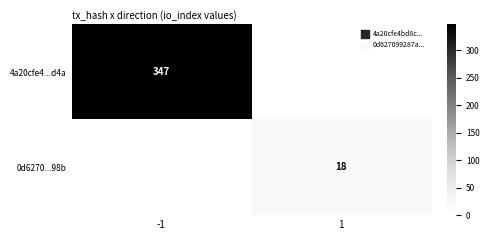

What is the spread (max minus min) of values at 1?

18